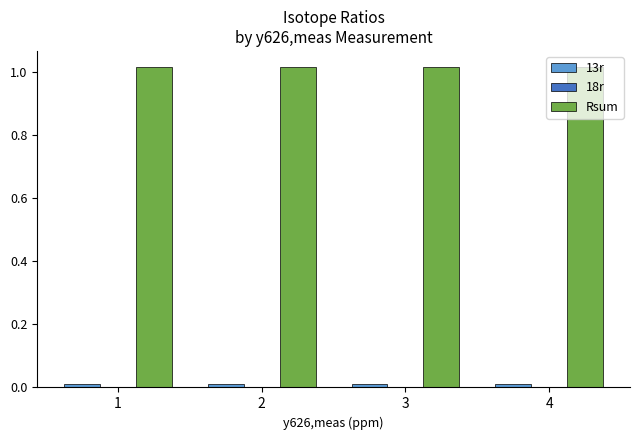

The Rsum series shows 0.5 at 4. True or false?

False